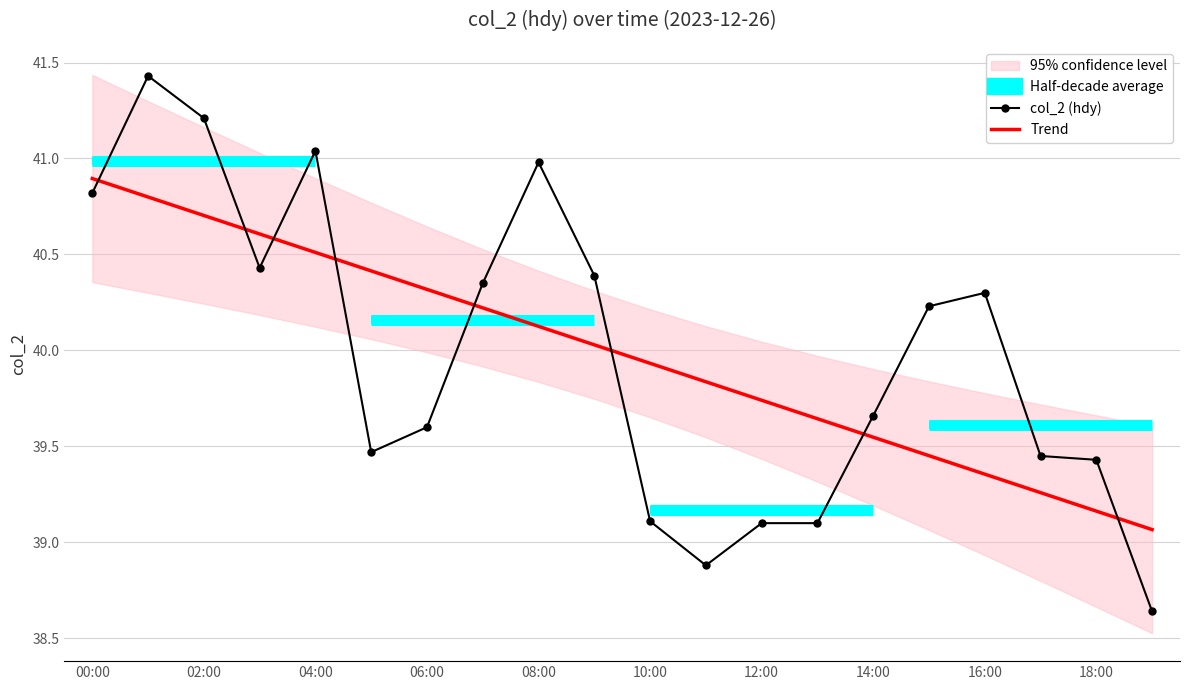

After their last crossing, which series has the higher values: col_2 (hdy) or Trend?

Trend